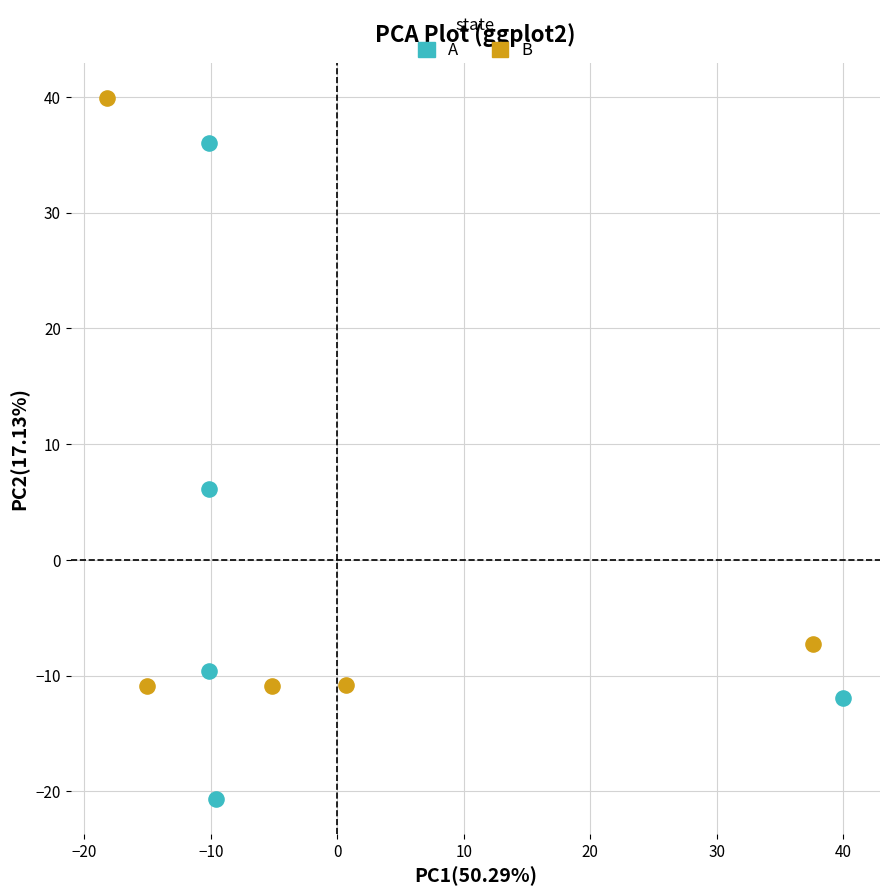

Which series reaches the maximum Y coordinate?

B